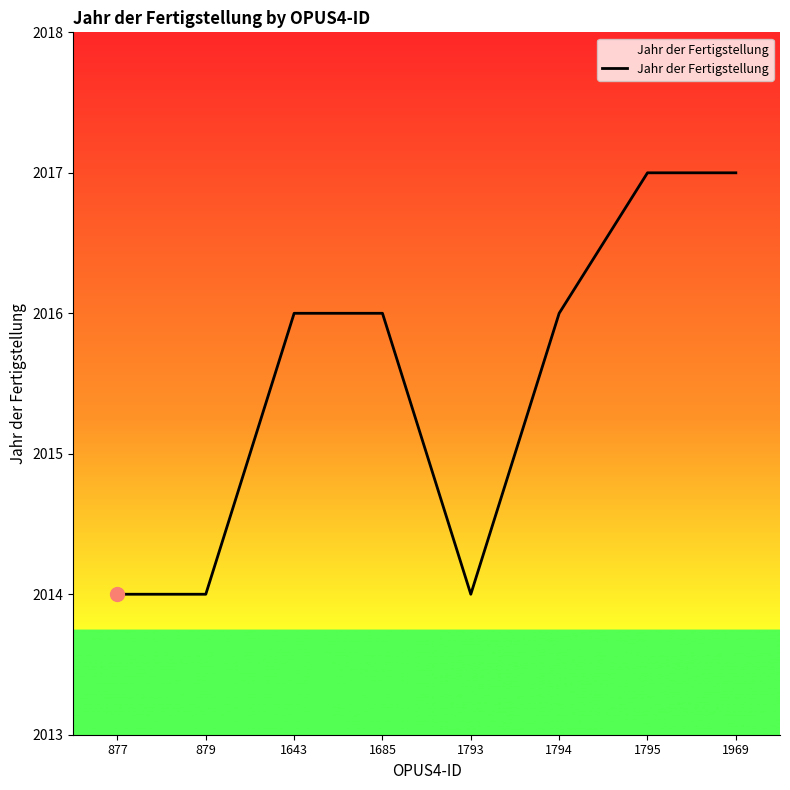

What is the sum of the values at 1794 and 1795?

4033